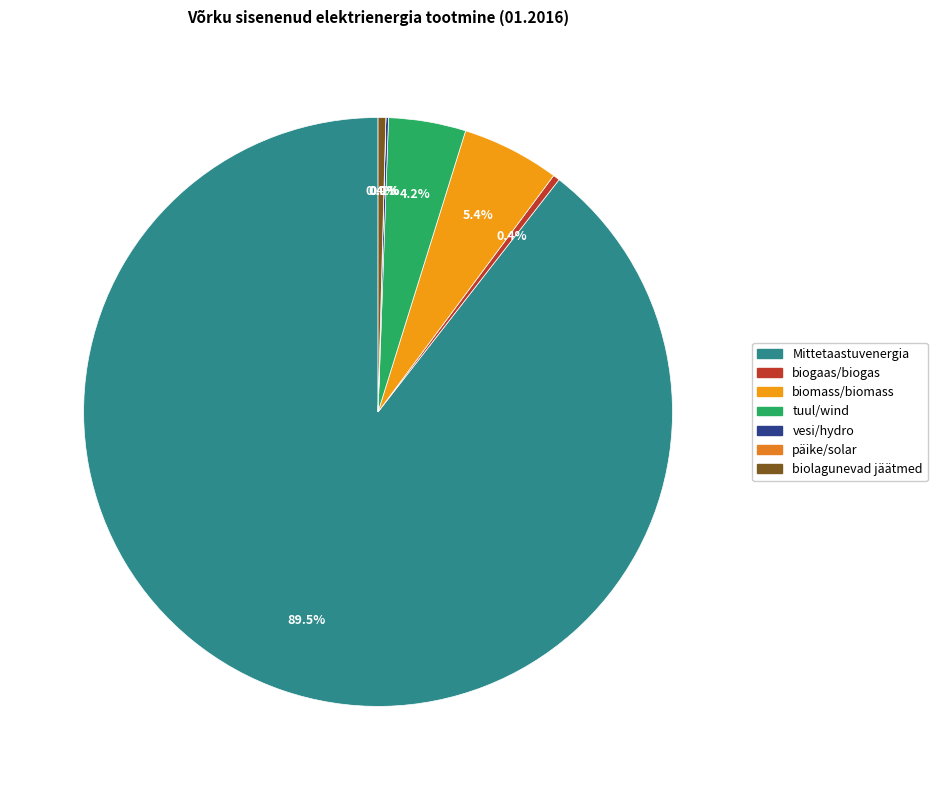

To the nearest percent, what is the combined percentage of biogaas/biogas and tuul/wind?

5%